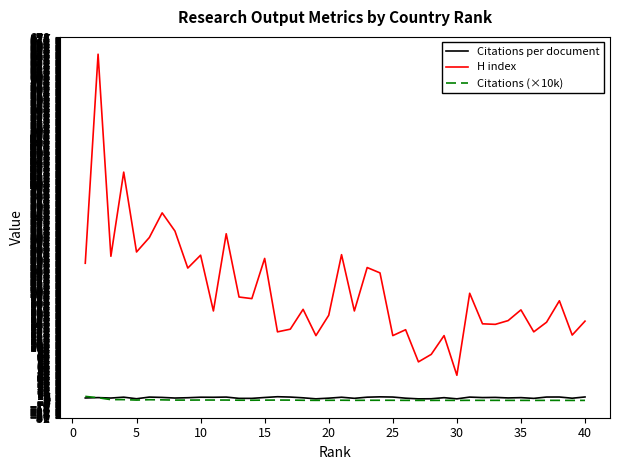

True or false: H index and Citations (×10k) cross at least once.

False